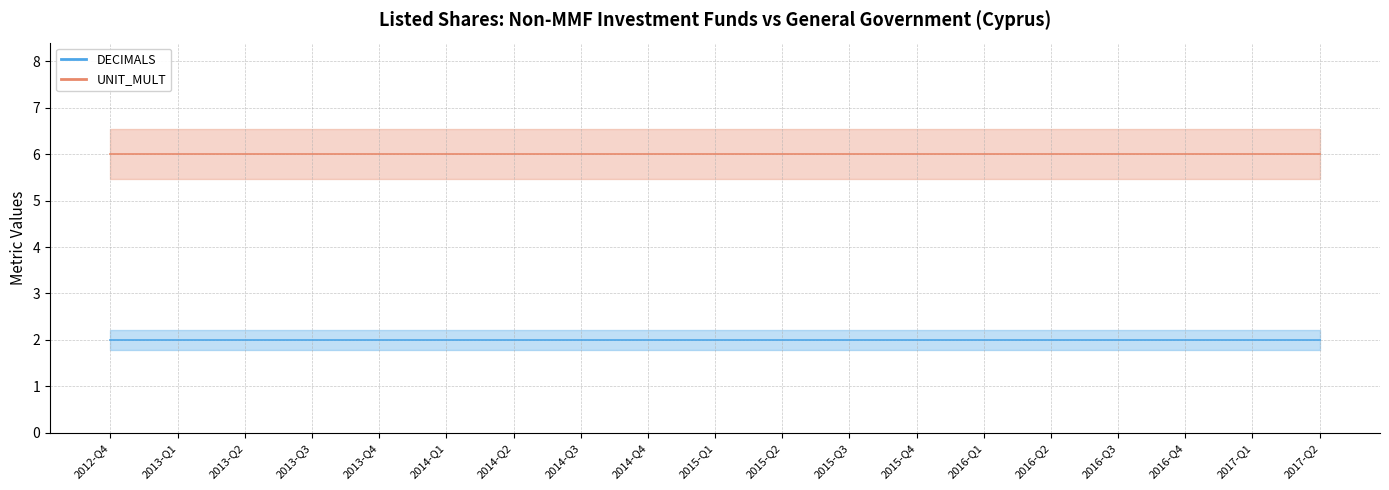

What is the value of the UNIT_MULT (mid) point at the 14th from the left?

6